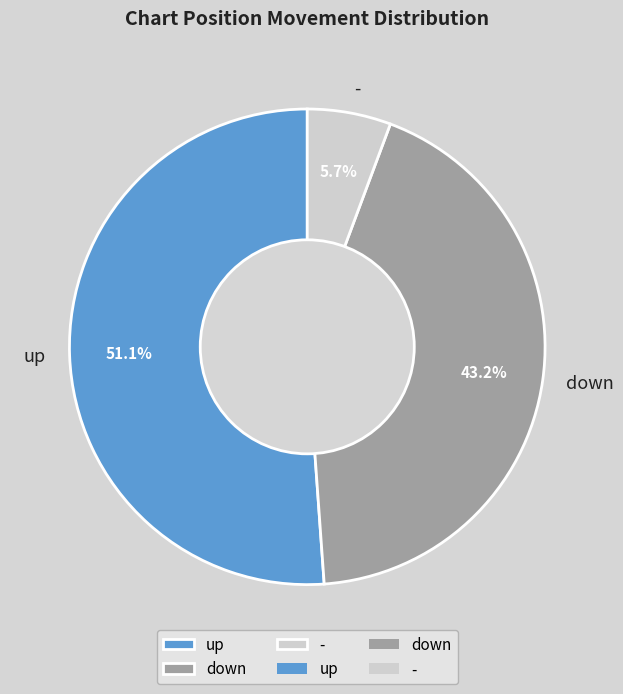

To the nearest percent, what is the difference between the up and down slice percentages?

8%